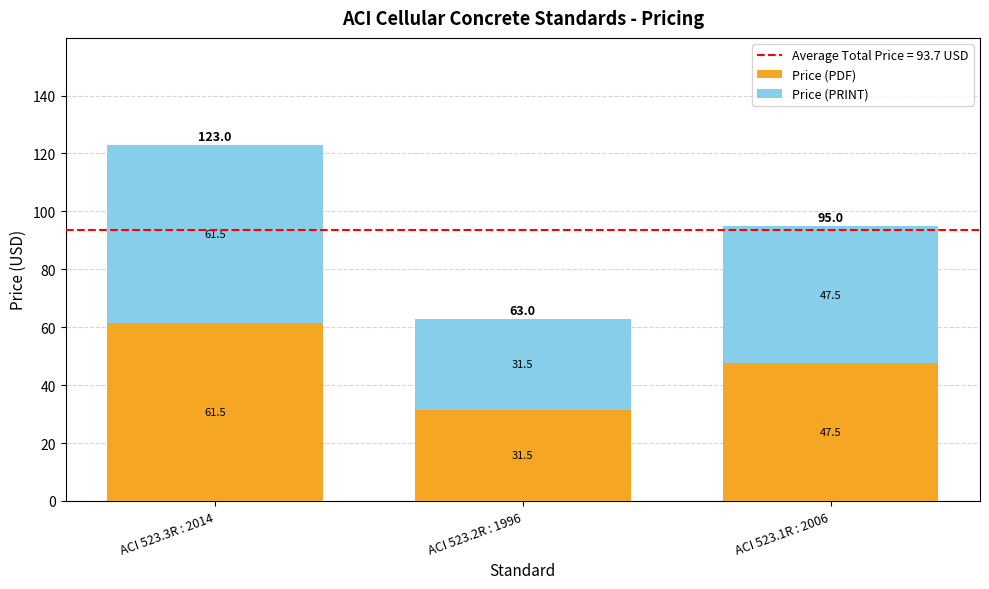

The Price (PDF) series shows 44.0 at ACI 523.2R : 1996. True or false?

False